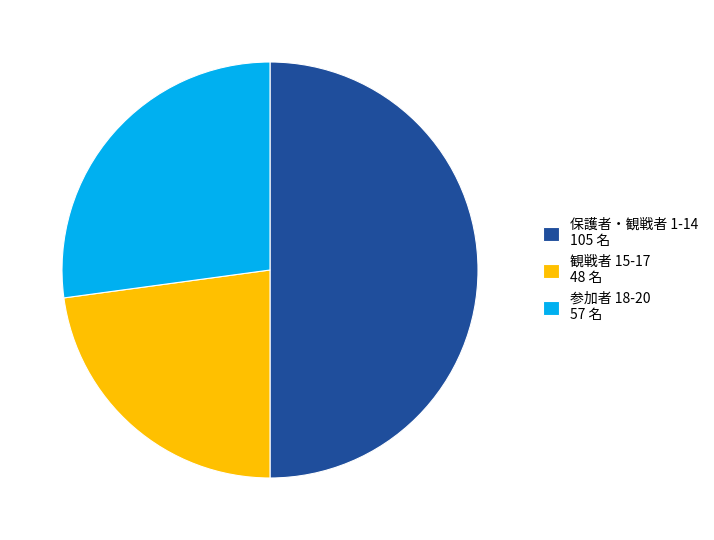

The 保護者・観戦者 1-14 105 名 slice represents 50% of the pie. True or false?

True